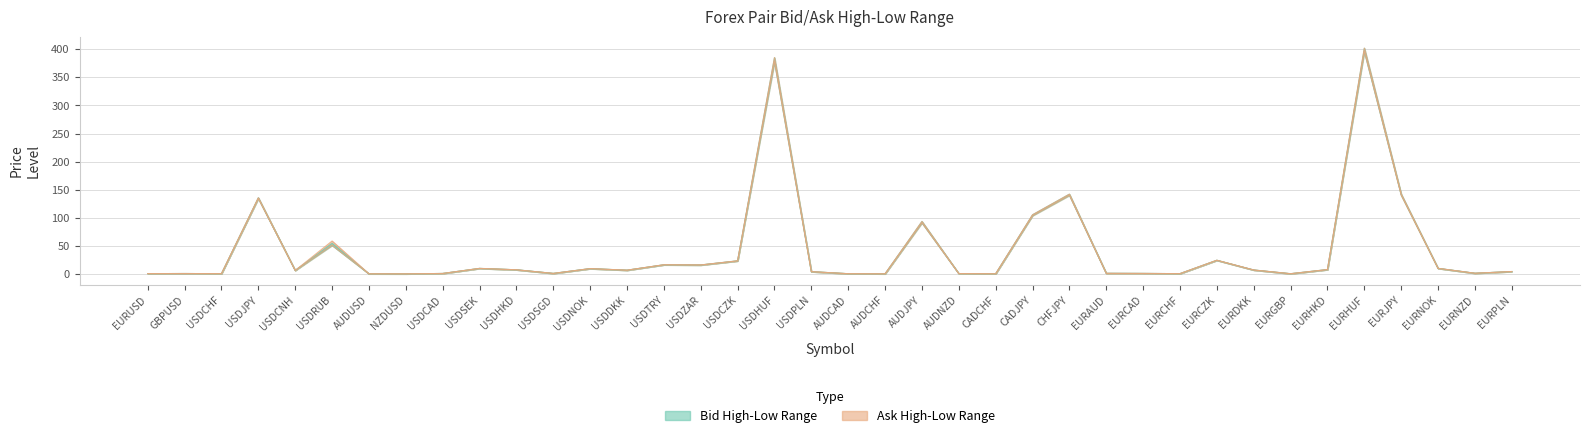

At which label does AskHigh reach its minimum?

NZDUSD